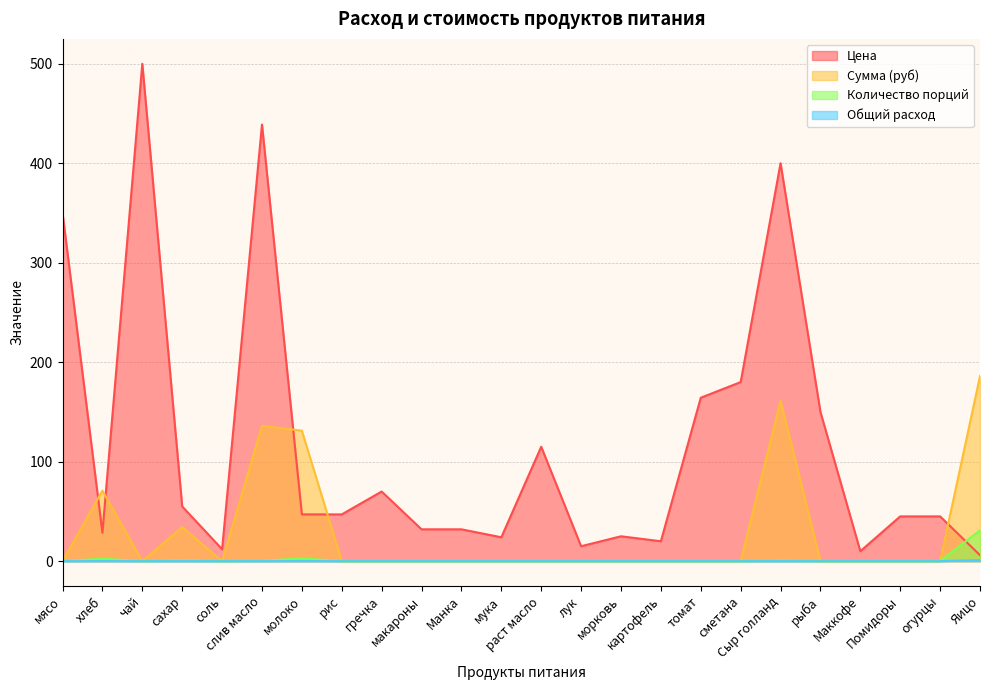

In Цена, how many points are higher than both neighbors (excluding endpoints)?

6